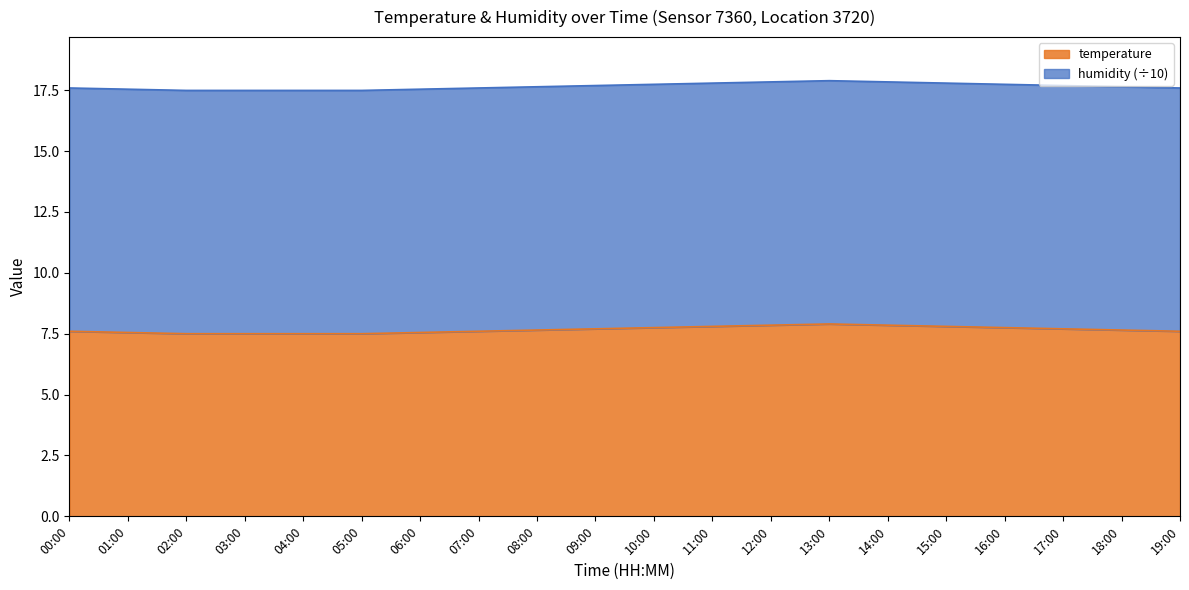

What position from the right is 19:00?

1